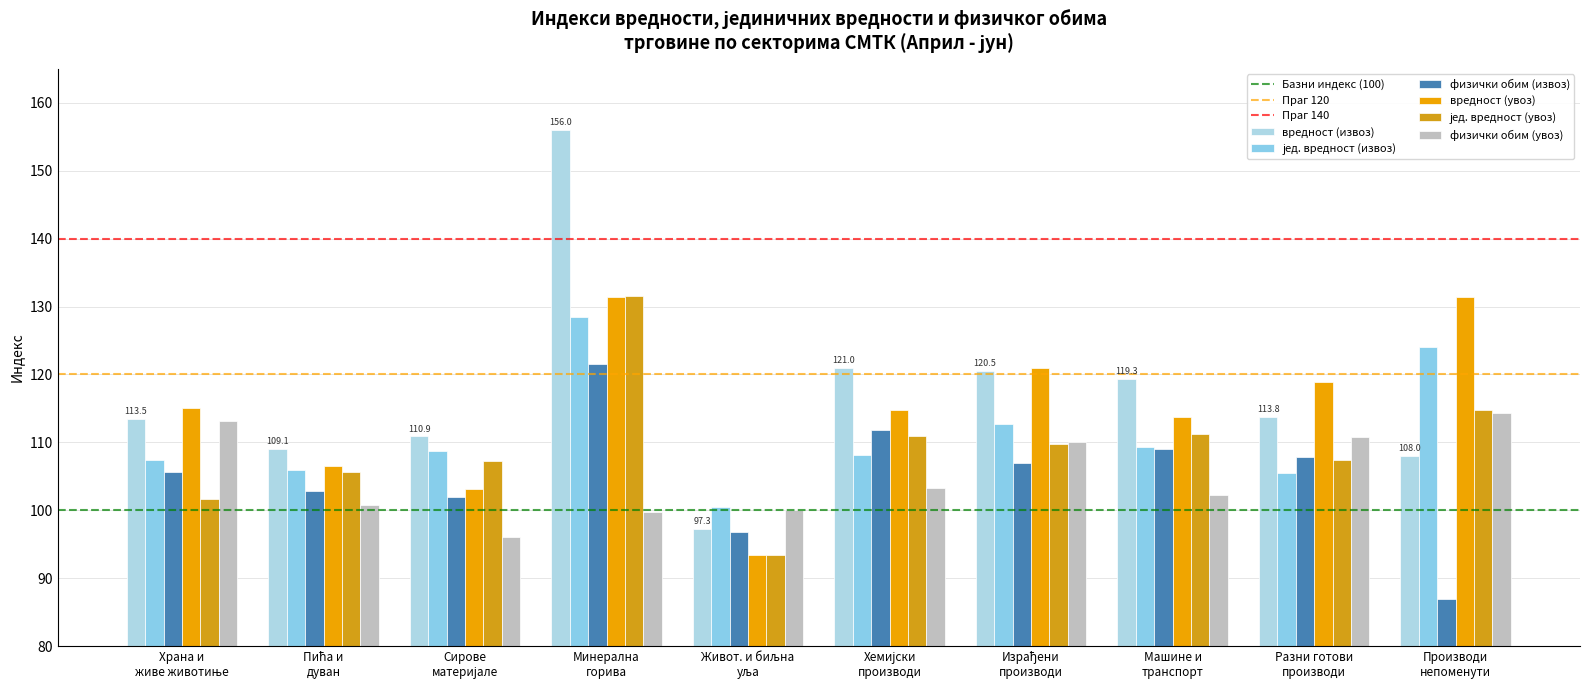

How many values in the вредност (извоз) series exceed 113?

6